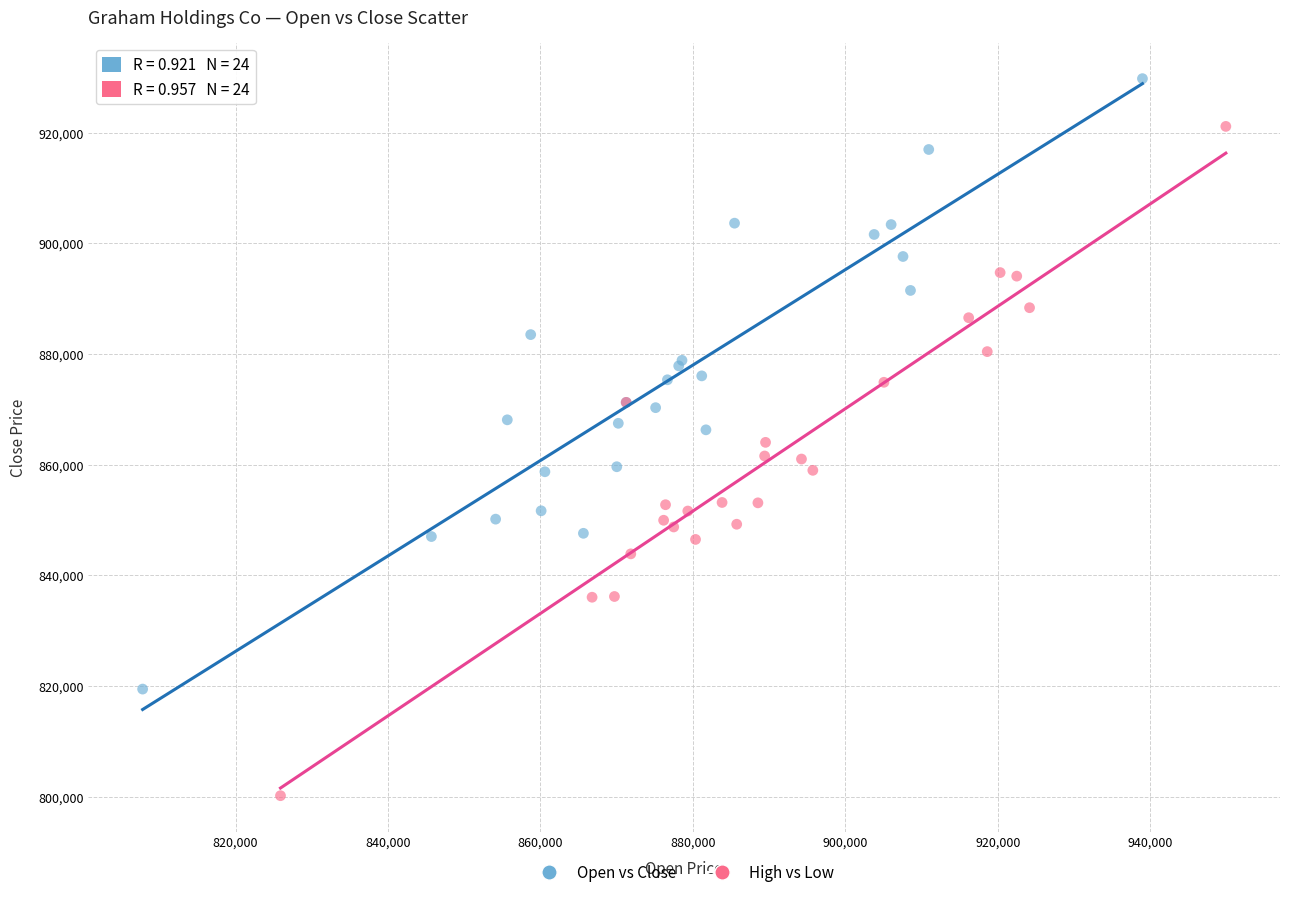

Which series contains the highest Y value?

Open vs Close